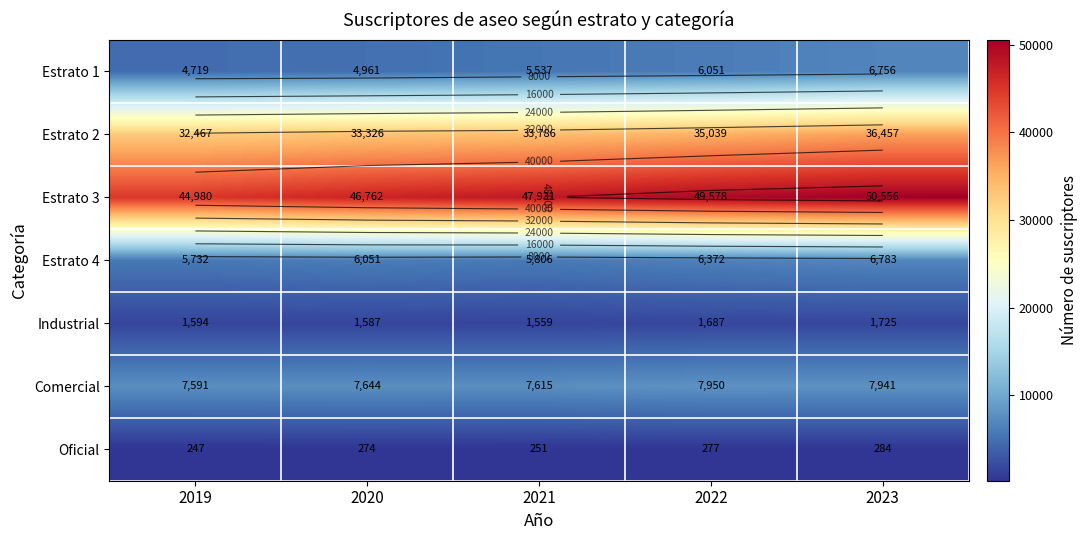

How many values in the Estrato 1 series exceed 5537?

2